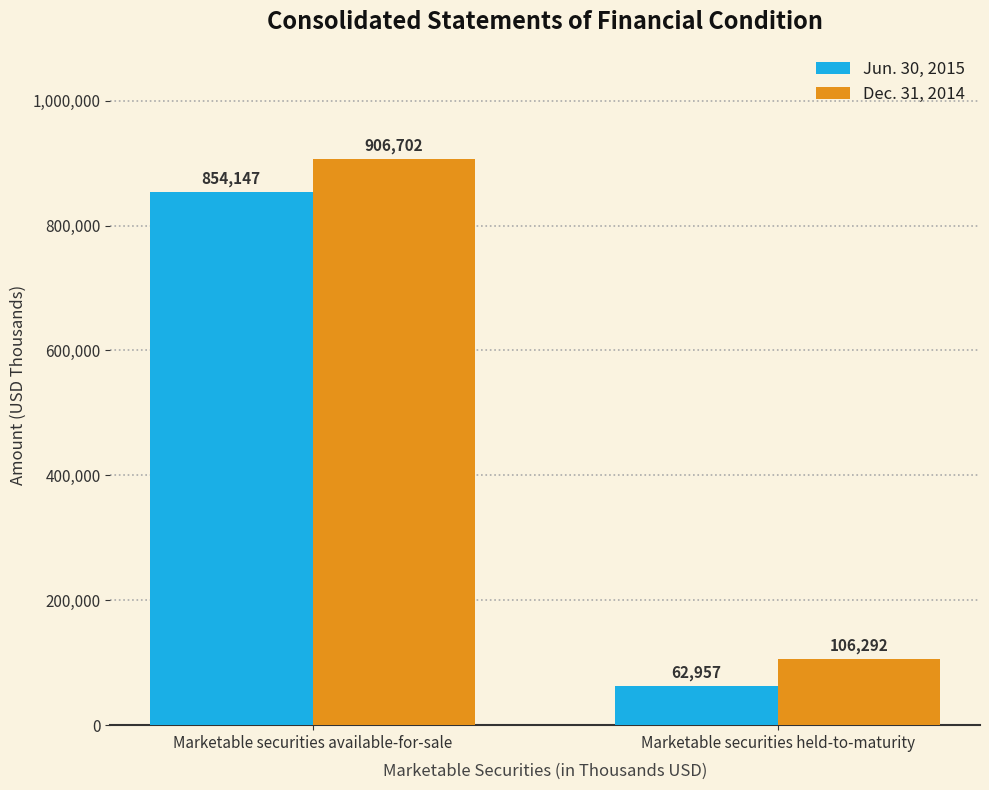

Between Marketable securities available-for-sale and Marketable securities held-to-maturity, which series saw the biggest shift?

Dec. 31, 2014